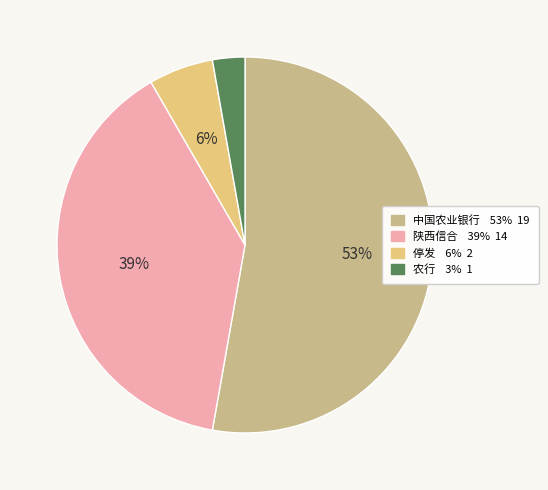

Which category has the biggest portion of the pie?

中国农业银行